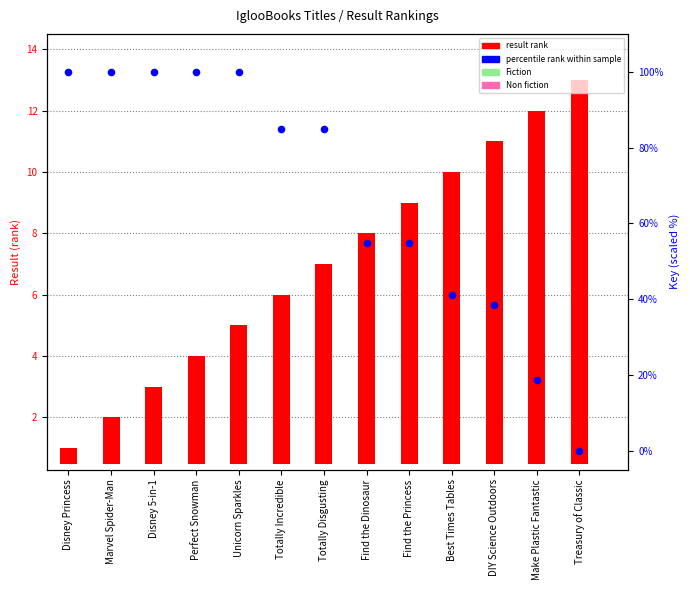

Which series contains the lowest Y value?

percentile rank within sample